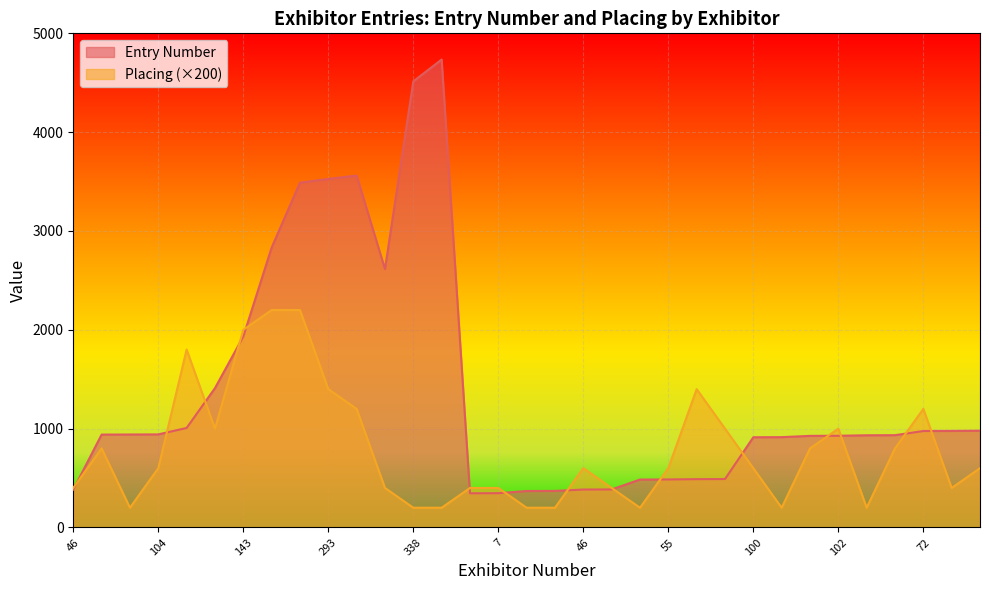

How many lines are shown in the chart?

2